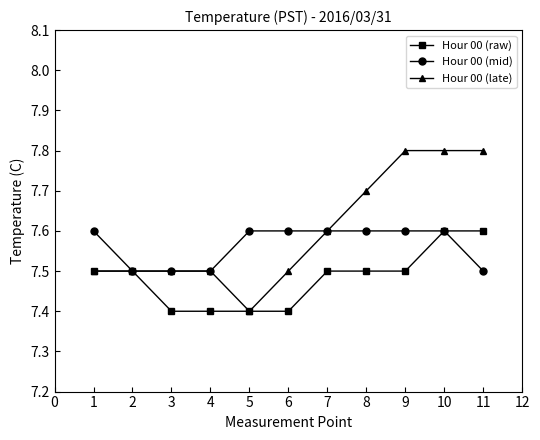

Is the value of Hour 00 (mid) at 7 greater than the value of Hour 00 (late) at 2?

Yes